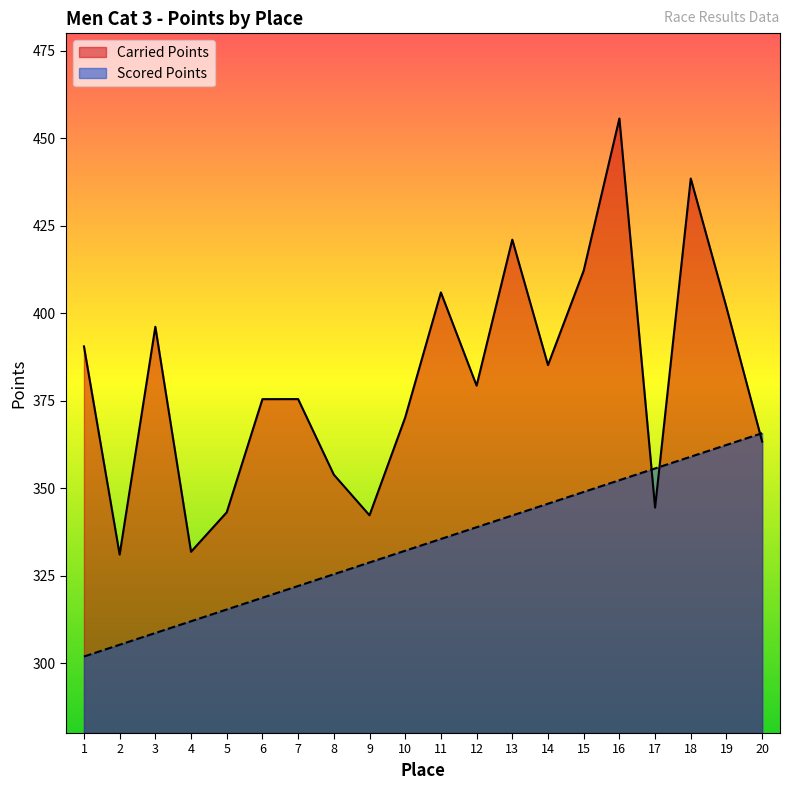

What is the average value of the Scored Points series?

333.8